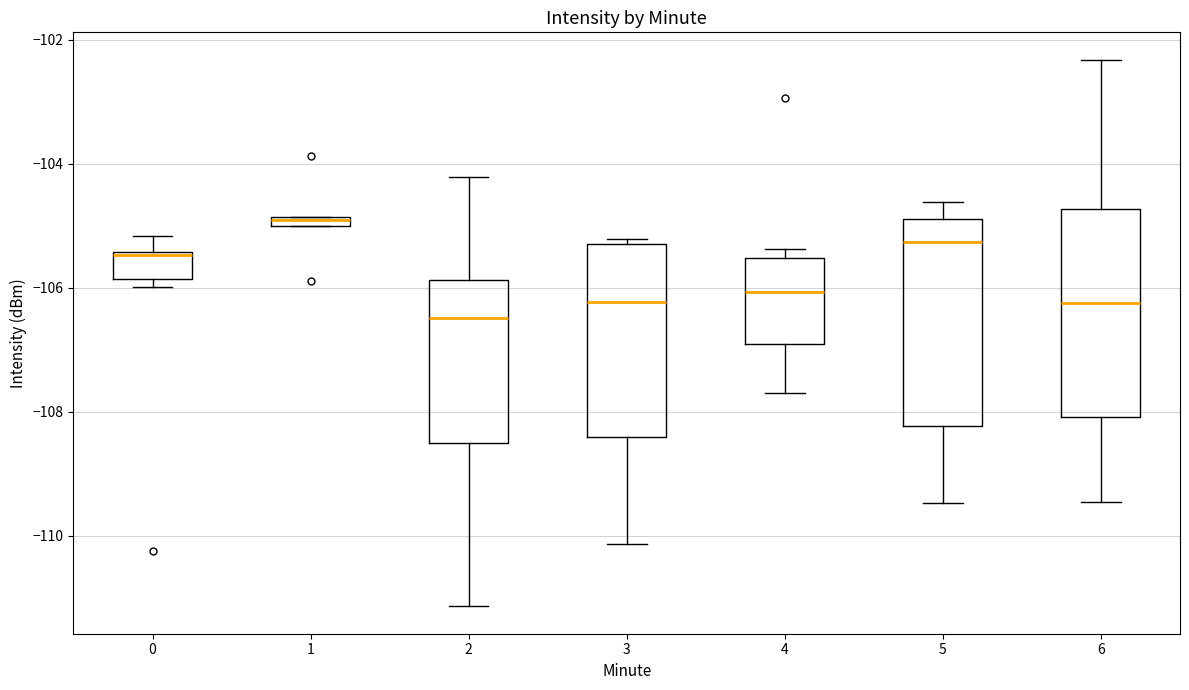

Where is the lower edge of the box at x = 6 on the y-axis? The values are not printed on the chart, so give them approximately, as read against the axis.

-108.0